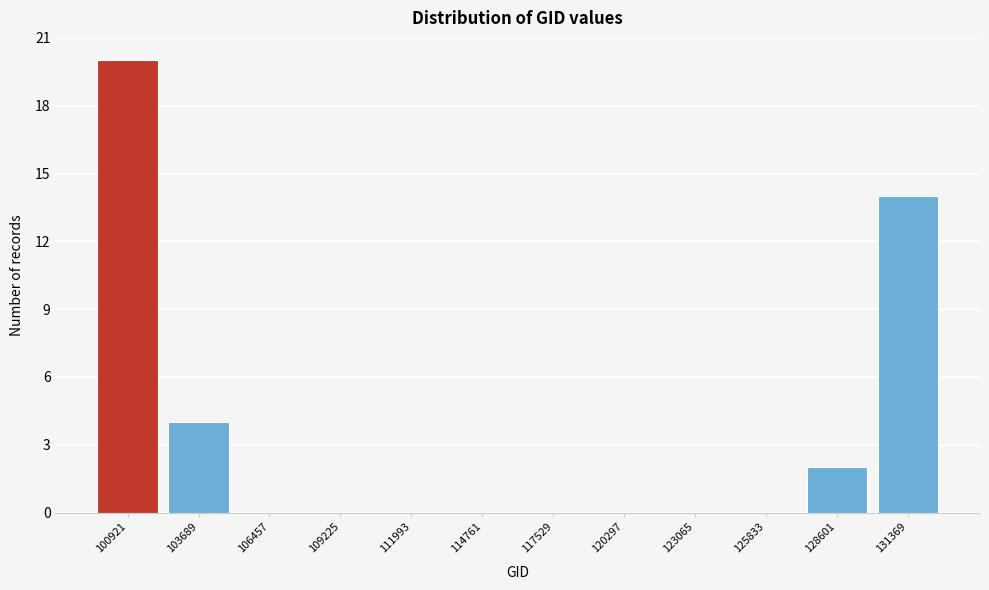

Reading right to left, transcribe all the data shown in this chart.

131369=14	128601=2	125833=0	123065=0	120297=0	117529=0	114761=0	111993=0	109225=0	106457=0	103689=4	100921=20